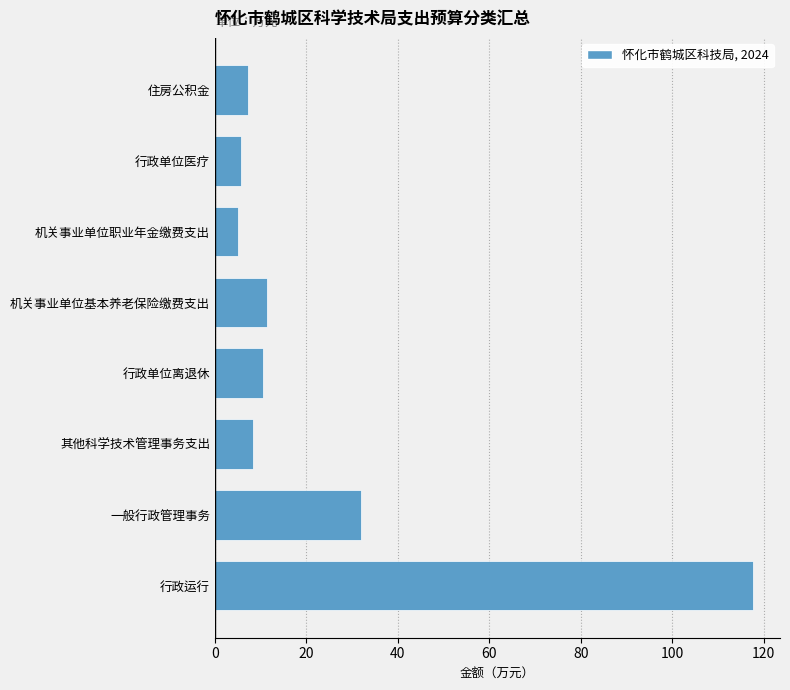

At which label is the value closest to 61?

一般行政管理事务